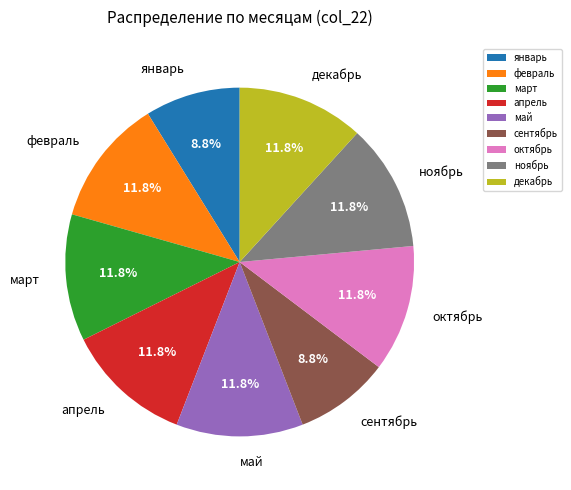

Do апрель and январь together represent more than half of the pie?

No